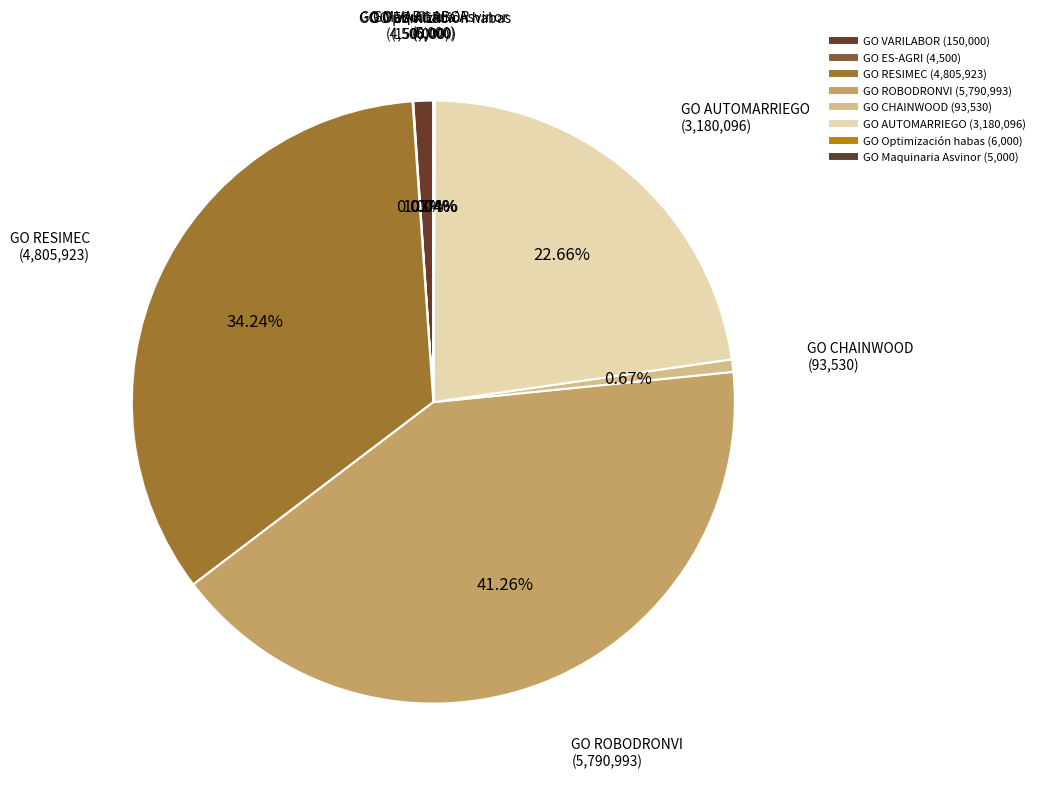

How many slices are in this pie chart?

8